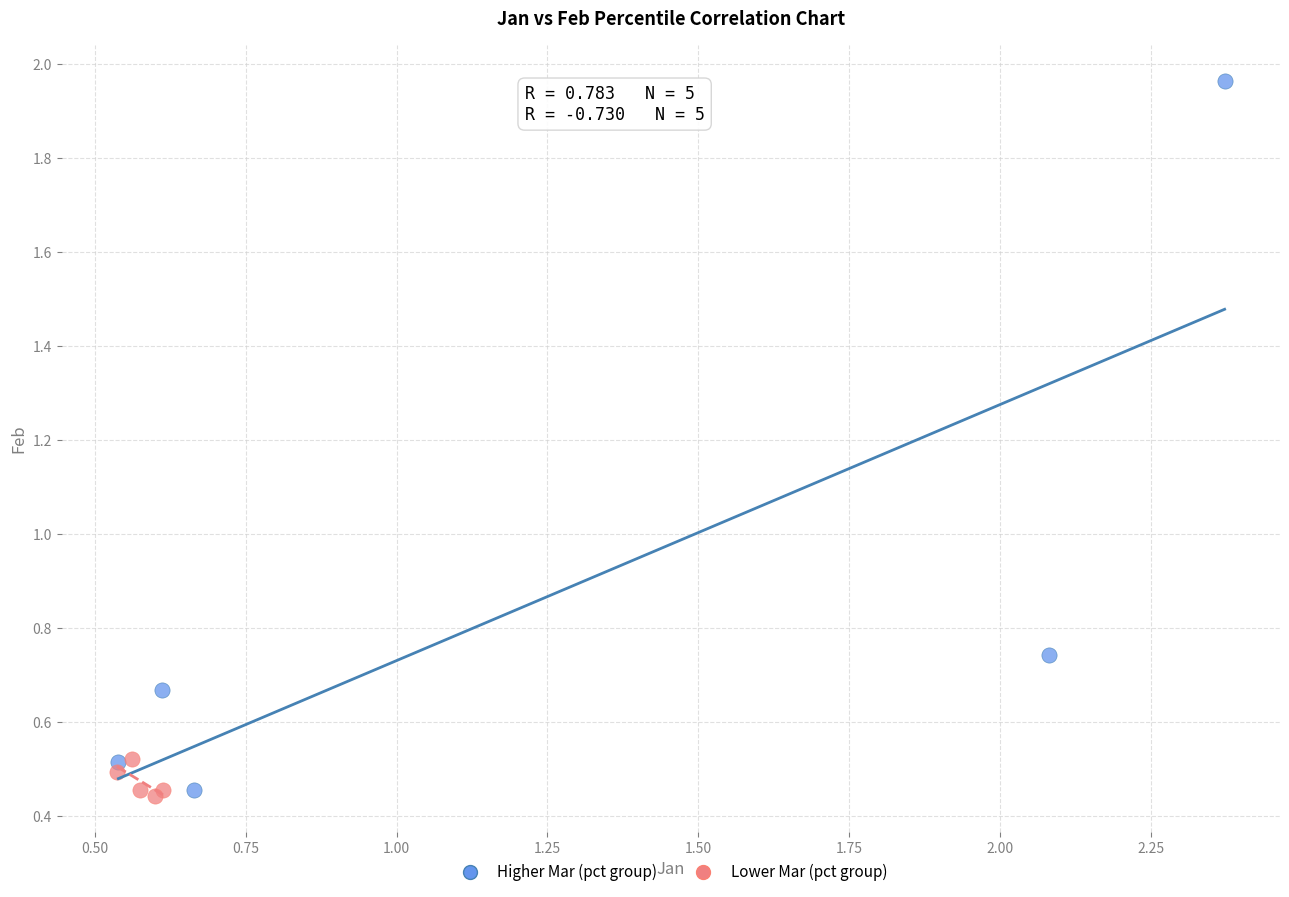

Which series has the largest Y range (max minus min)?

Higher Mar (pct group)